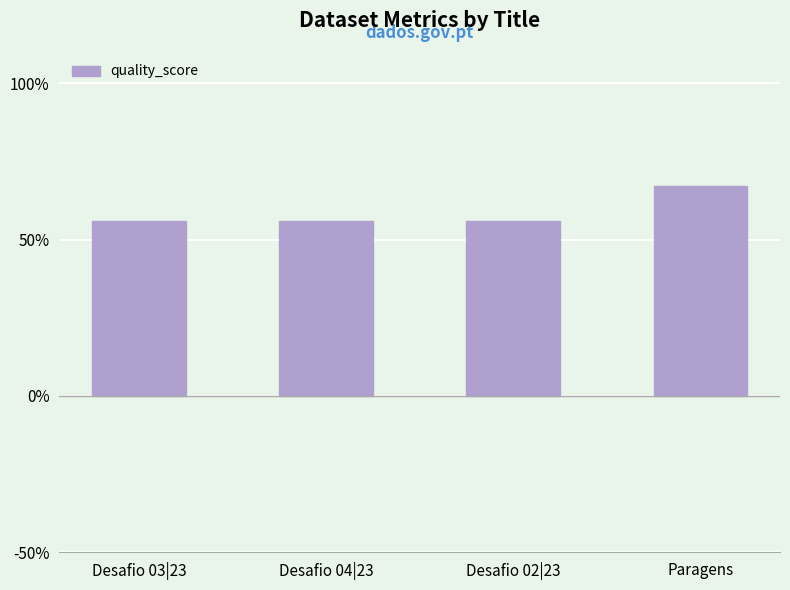

Reading left to right, transcribe all the data shown in this chart.

0.6	0.6	0.6	0.7